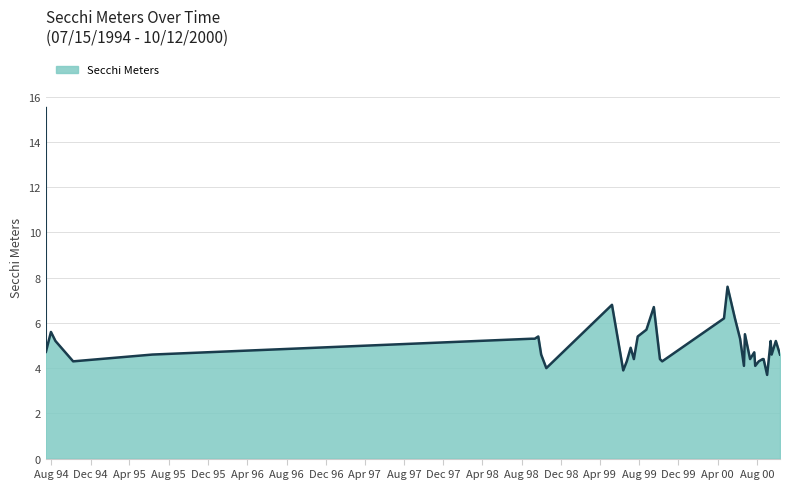

Where is the first local maximum?

07/31/1994